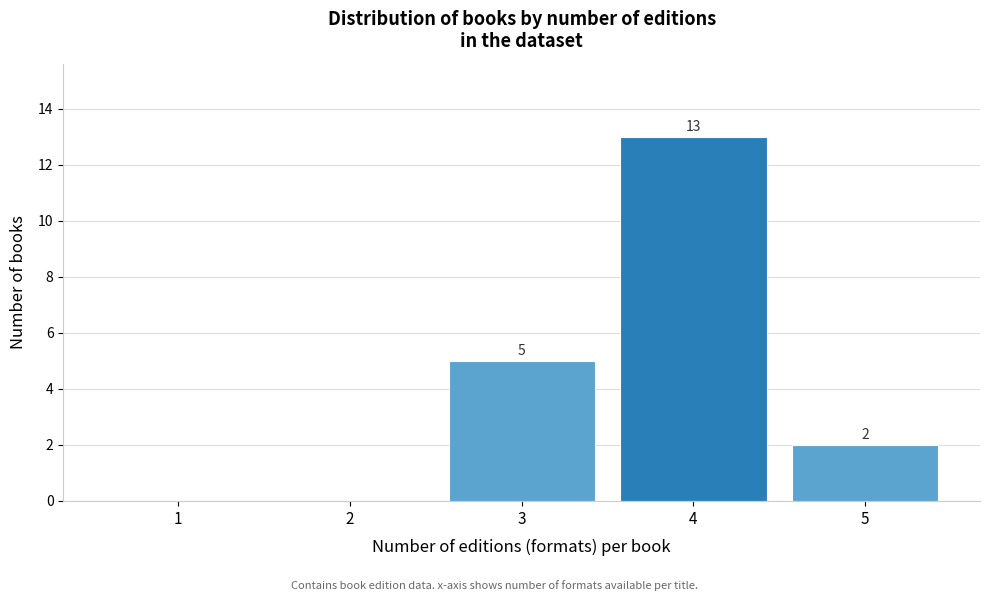

Reading right to left, extract all data points from this chart.

5=2	4=13	3=5	2=0	1=0